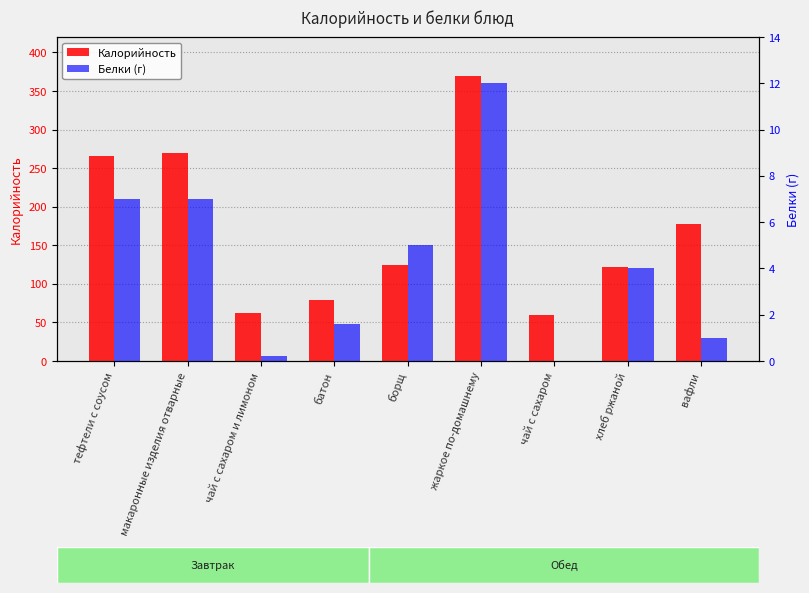

How many data points in Калорийность are less than 125?

4